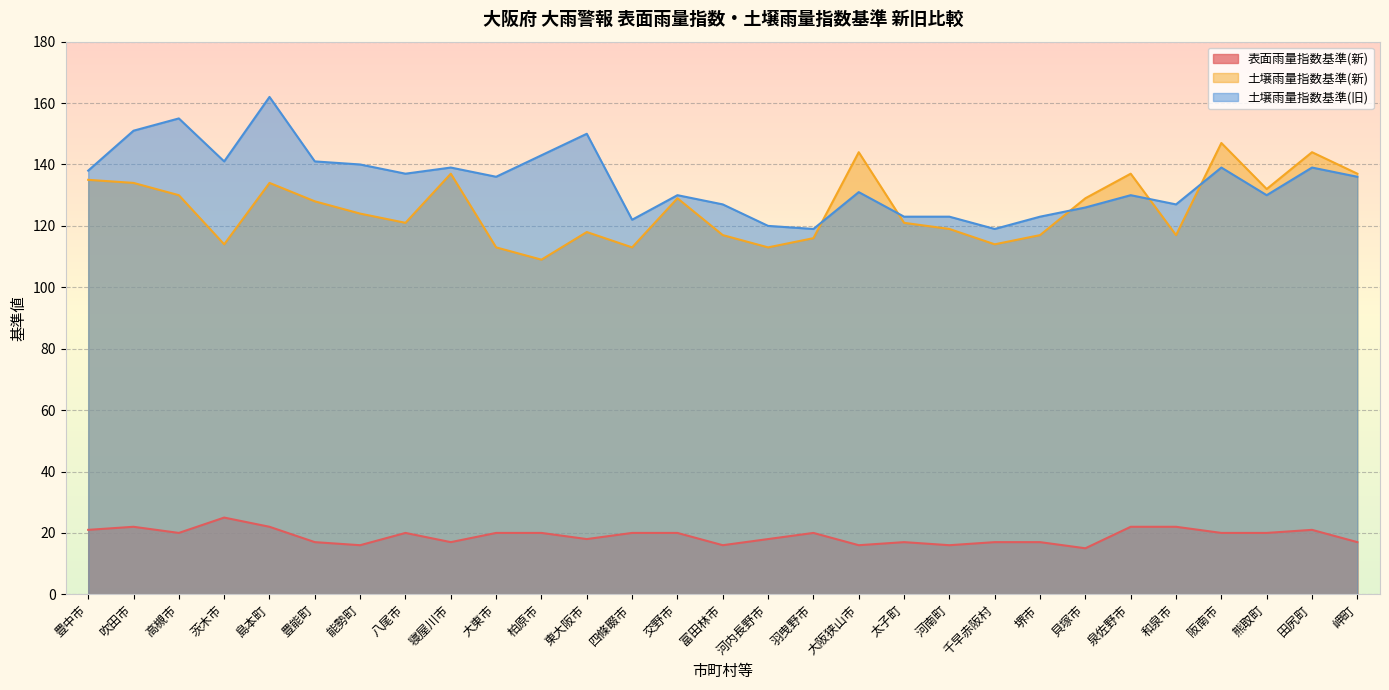

What are all the series names shown in the legend?

表面雨量指数基準(新), 土壌雨量指数基準(新), 土壌雨量指数基準(旧)